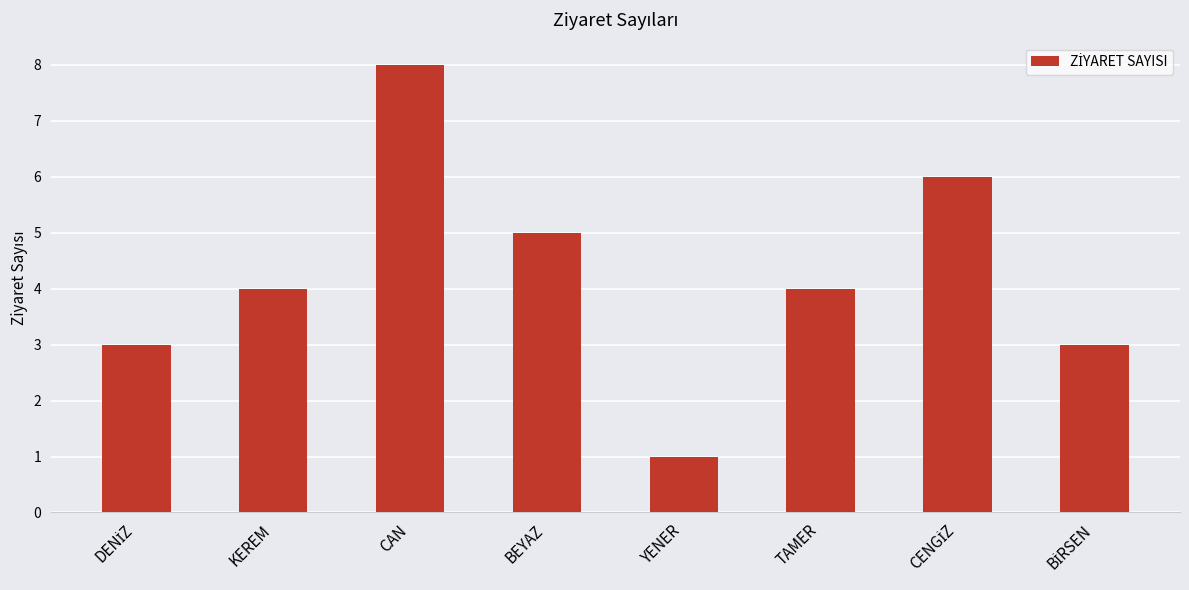

What is the difference between the maximum and minimum values?

7